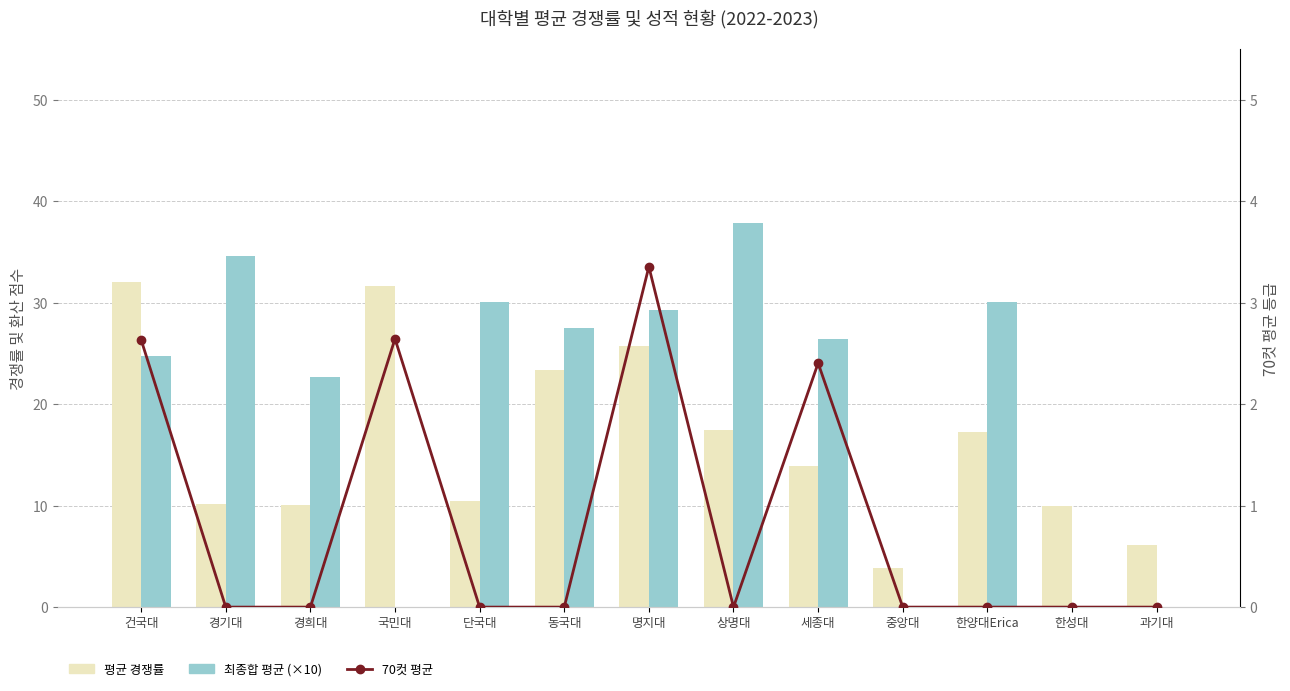

What is the label of the 13th bar from the right?

건국대